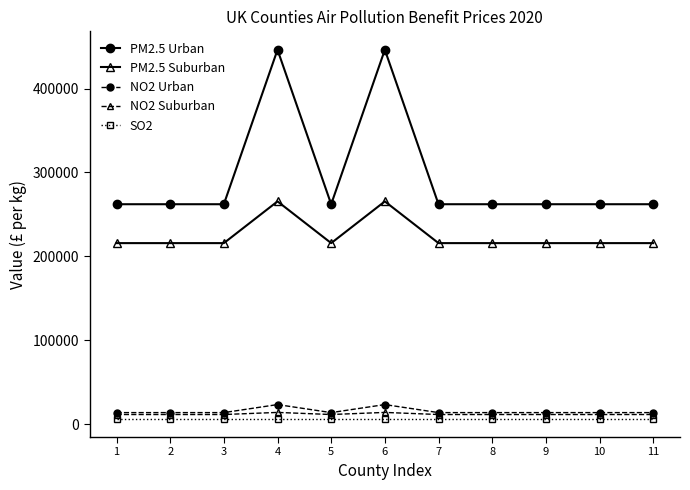

What is the minimum value for PM2.5 Urban?

262166